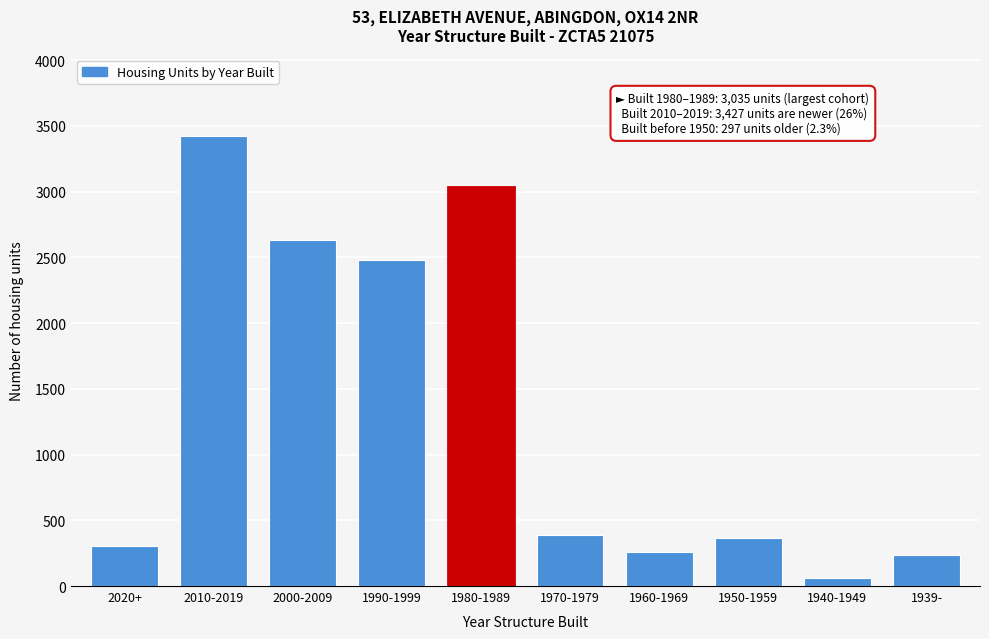

Reading left to right, list all the values displayed in this chart.

303	3427	2631	2479	3035	389	261	369	60	237